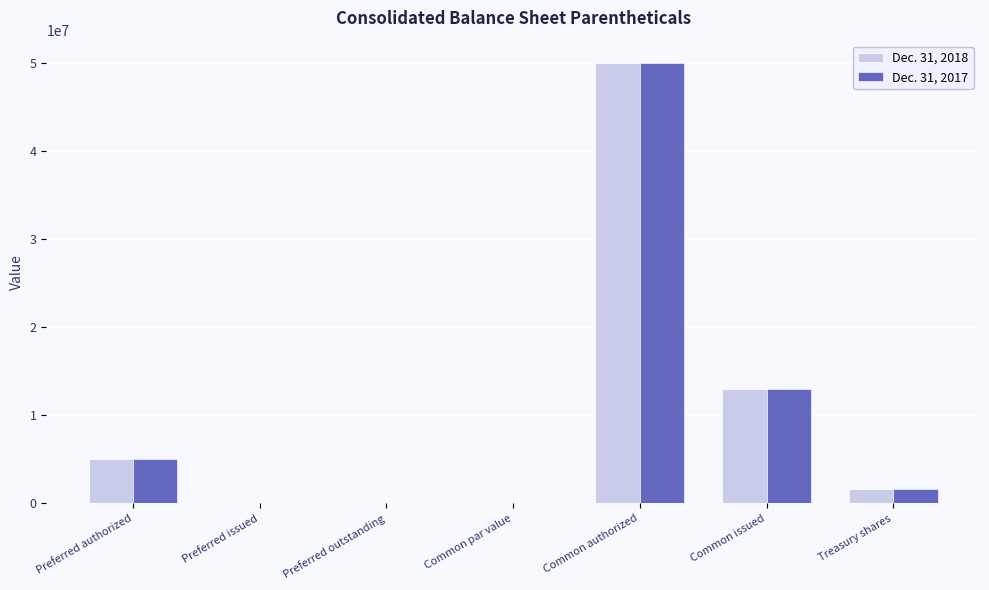

Which label corresponds to the largest value in the chart?

Common authorized